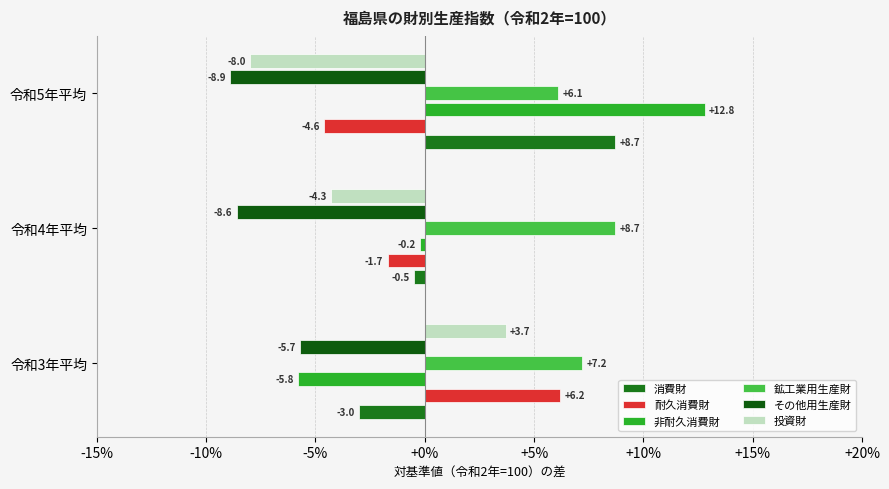

What position from the left is 令和4年平均?

2